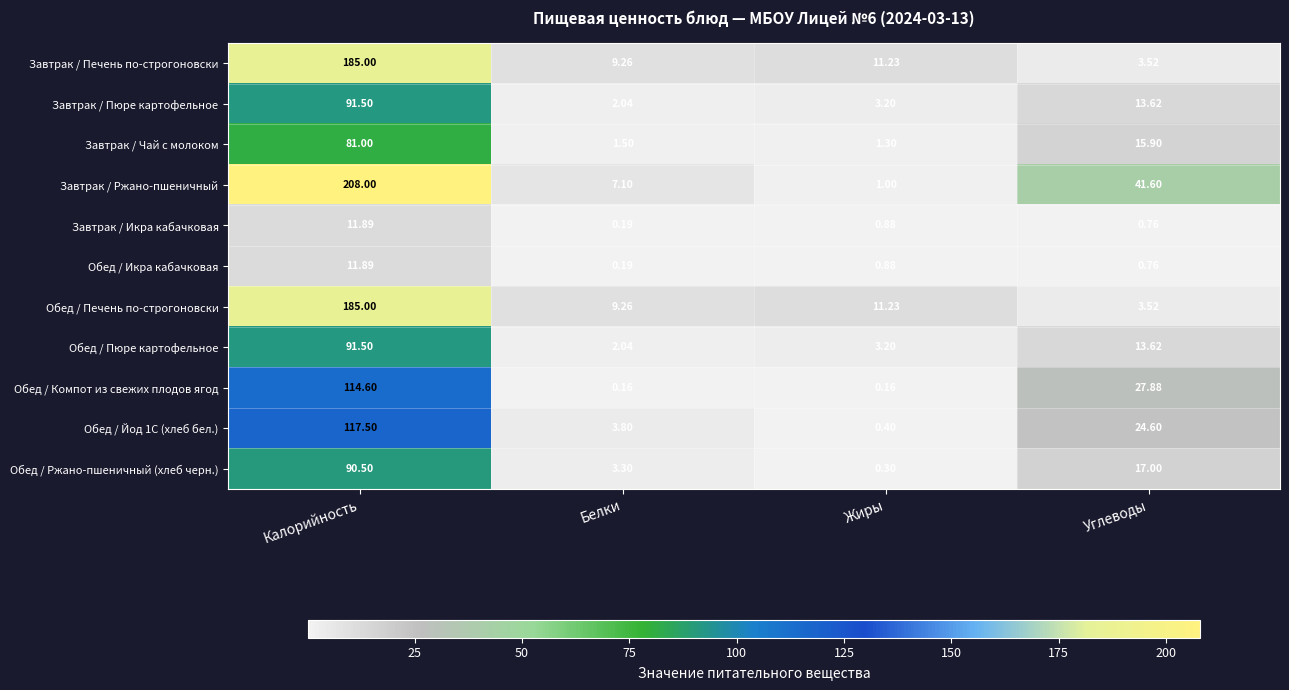

List the labels in order of Завтрак / Чай с молоком value, largest first.

Калорийность, Углеводы, Белки, Жиры